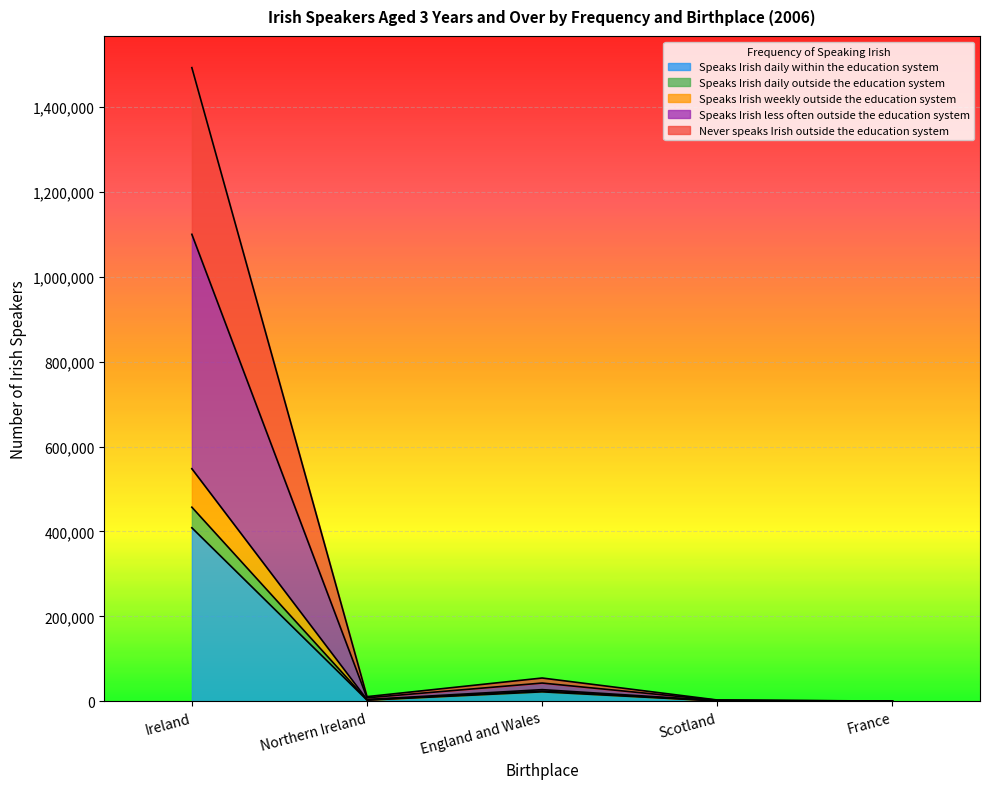

What is the highest value of the Speaks Irish daily within the education system series?

408739